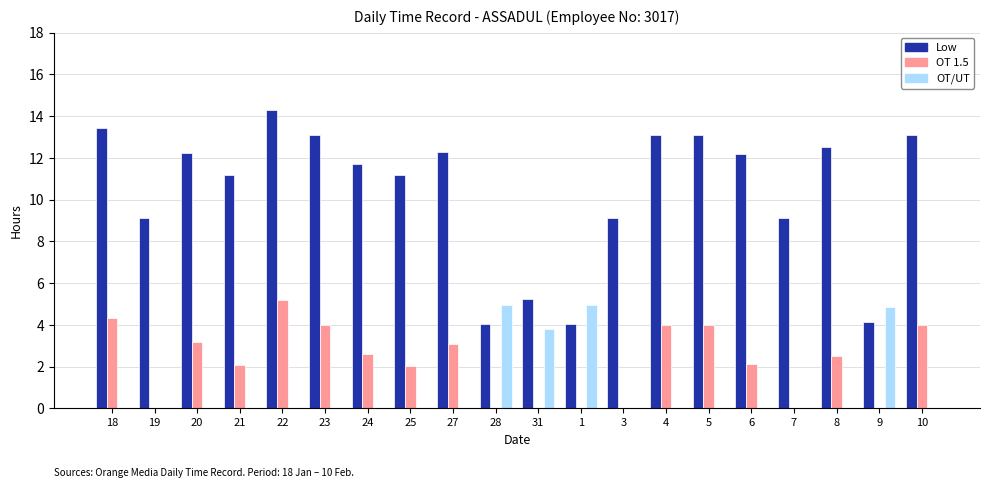

The OT 1.5 series shows 2.6 at 24. True or false?

True